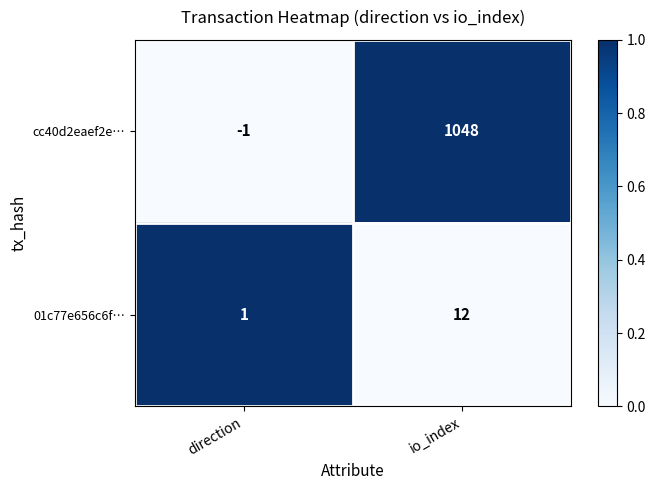

At how many categories does at least one series exceed 0?

2